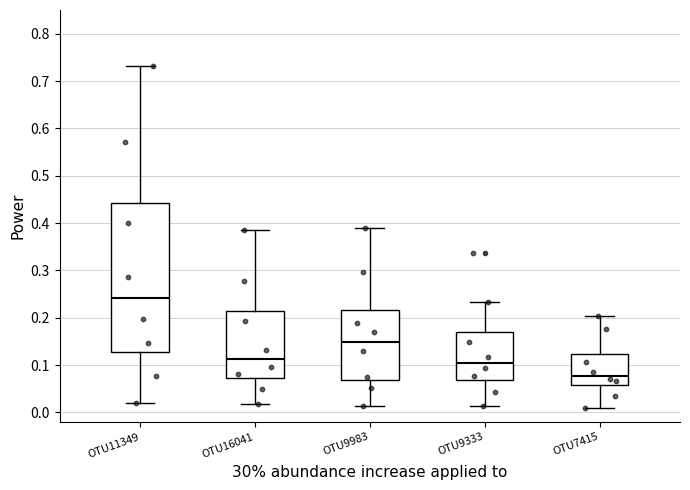

Which box's median line is the lowest?

OTU7415